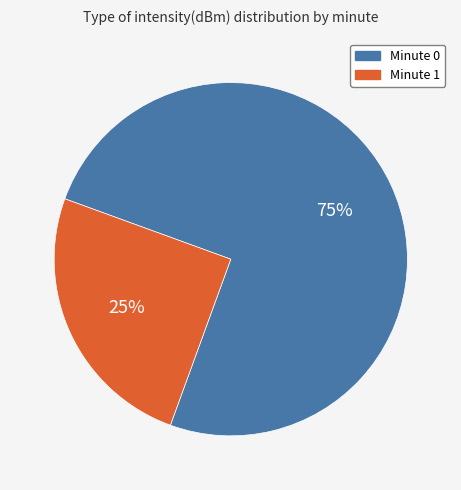

Does any single category account for the majority?

Yes